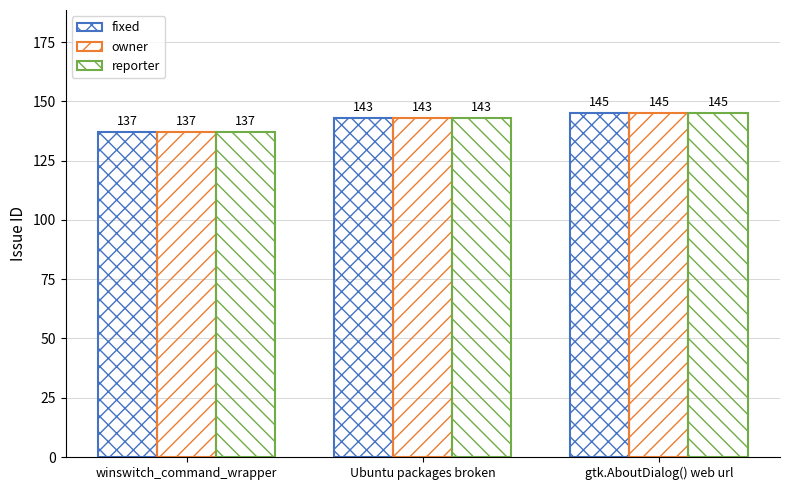

Rank the categories by owner value from highest to lowest.

gtk.AboutDialog() web url, Ubuntu packages broken, winswitch_command_wrapper